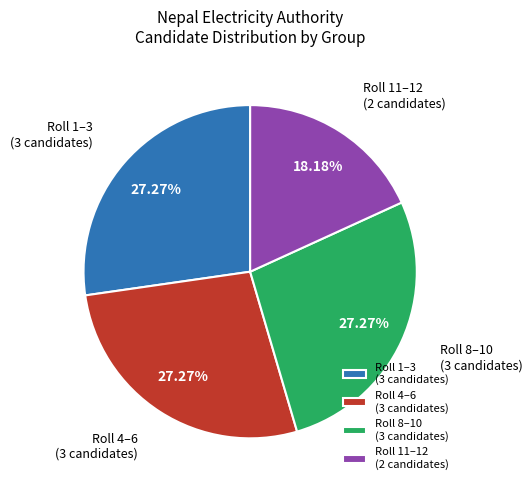

Is Roll 1–3 (3 candidates) the majority of the pie?

No